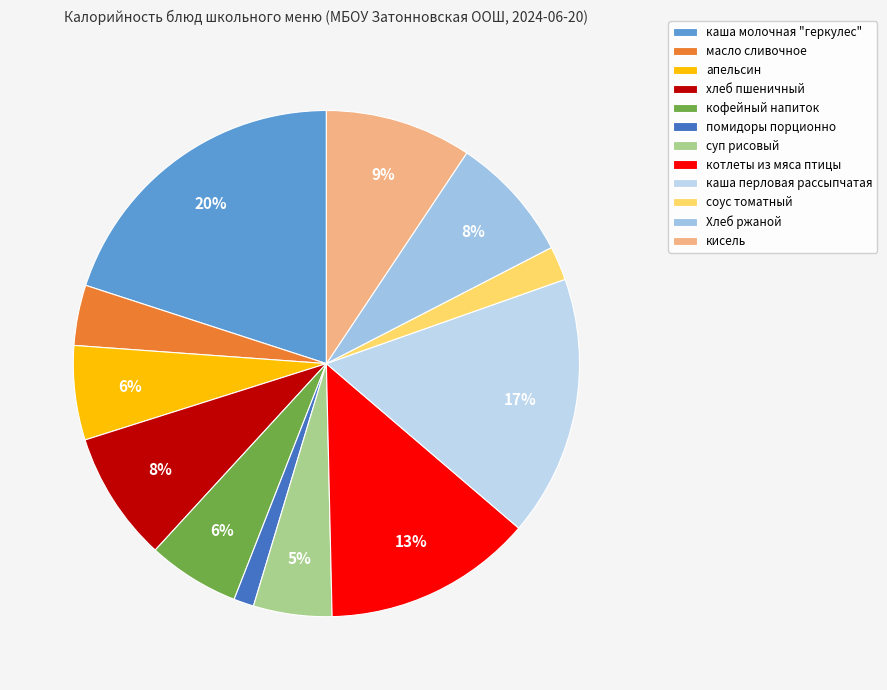

The соус томатный slice represents 14% of the pie. True or false?

False